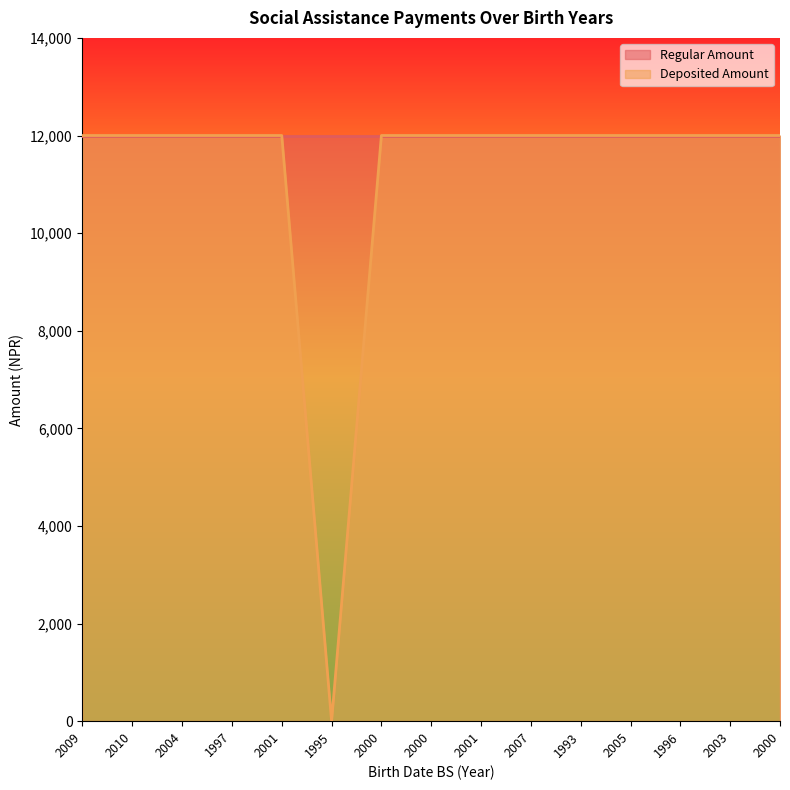

Reading left to right, what are all the values shown in this chart?

2009=12000	2010=12000	2004=12000	1997=12000	2001=12000	1995=0	2000=12000	2000=12000	2001=12000	2007=12000	1993=12000	2005=12000	1996=12000	2003=12000	2000=12000